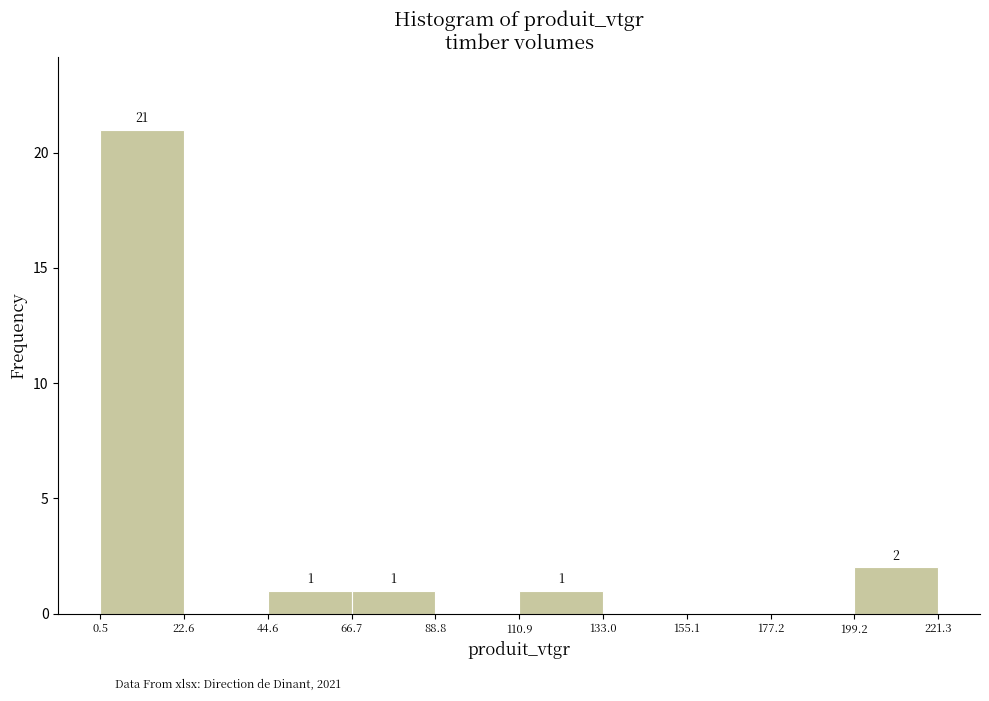

Which range on the x-axis has the tallest bar?

0.5 to 22.6